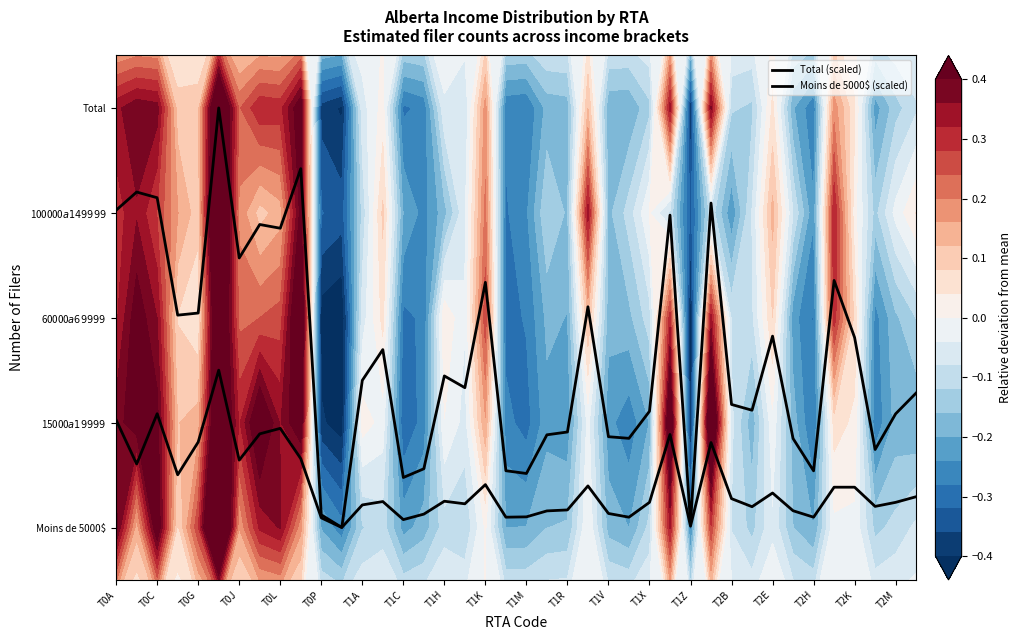

Does the chart have visible grid lines?

No